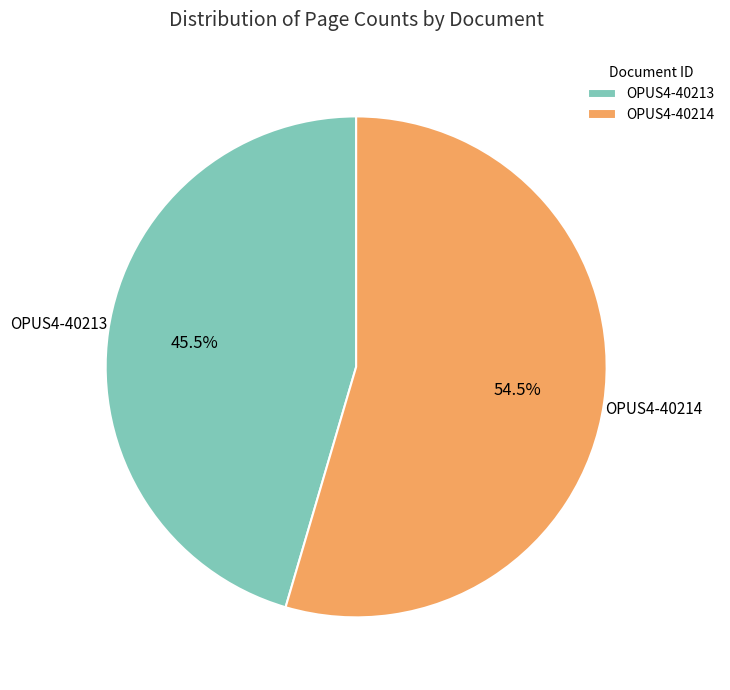

Is the sum of OPUS4-40214 and OPUS4-40213 greater than half?

Yes